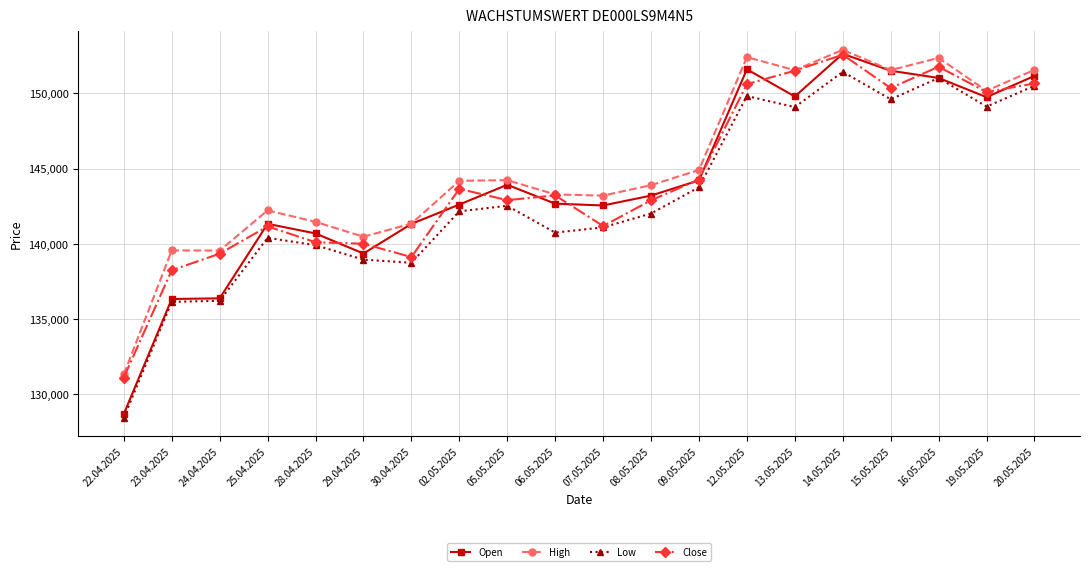

Where is Low nearest to the value 139938?

28.04.2025